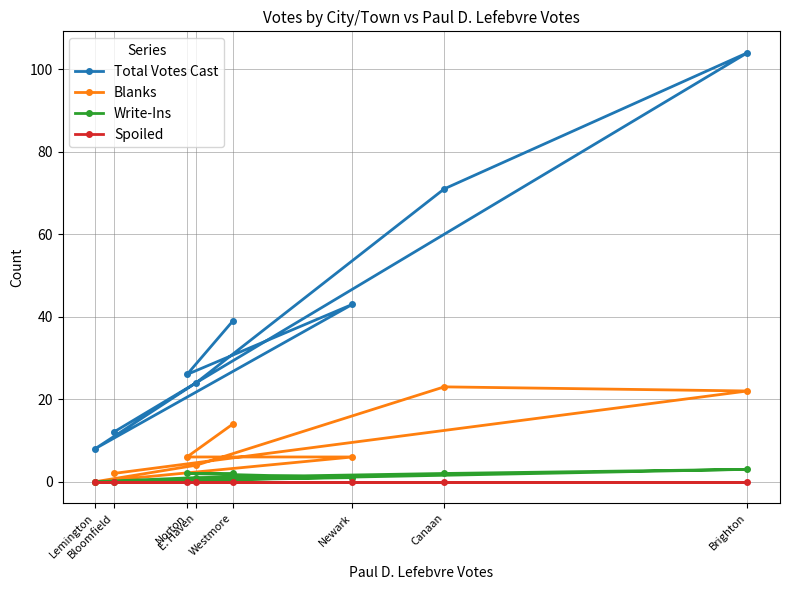

At which label does Write-Ins reach its minimum?

Bloomfield